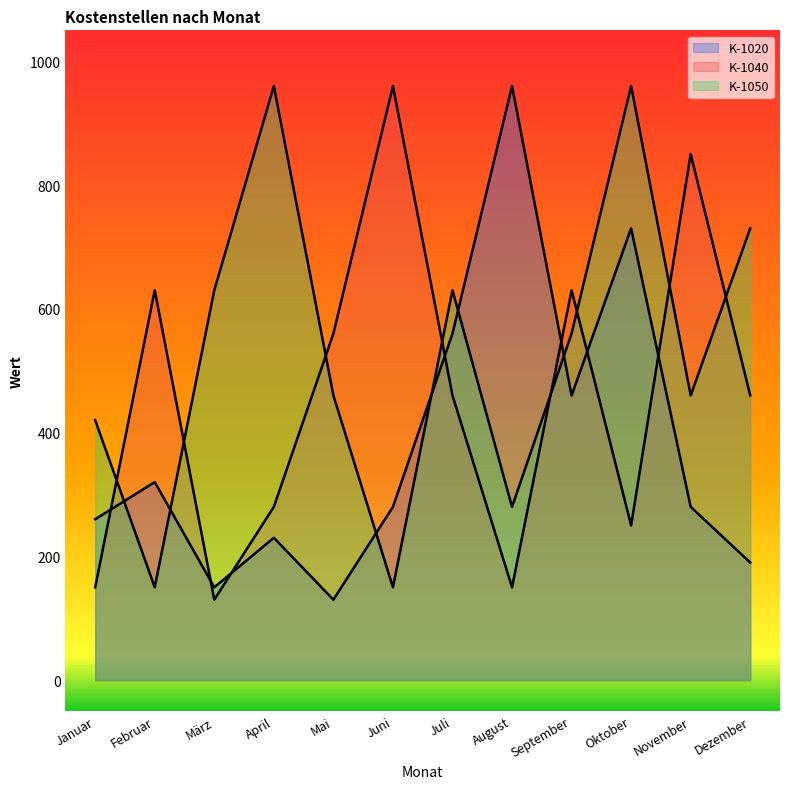

Reading left to right, list all the values displayed in this chart.

K-1020: Januar=260	Februar=320	März=150	April=230	Mai=130	Juni=280	Juli=560	August=960	September=460	Oktober=730	November=280	Dezember=190
K-1040: Januar=150	Februar=630	März=130	April=280	Mai=560	Juni=960	Juli=460	August=150	September=630	Oktober=250	November=850	Dezember=460
K-1050: Januar=420	Februar=150	März=630	April=960	Mai=460	Juni=150	Juli=630	August=280	September=560	Oktober=960	November=460	Dezember=730